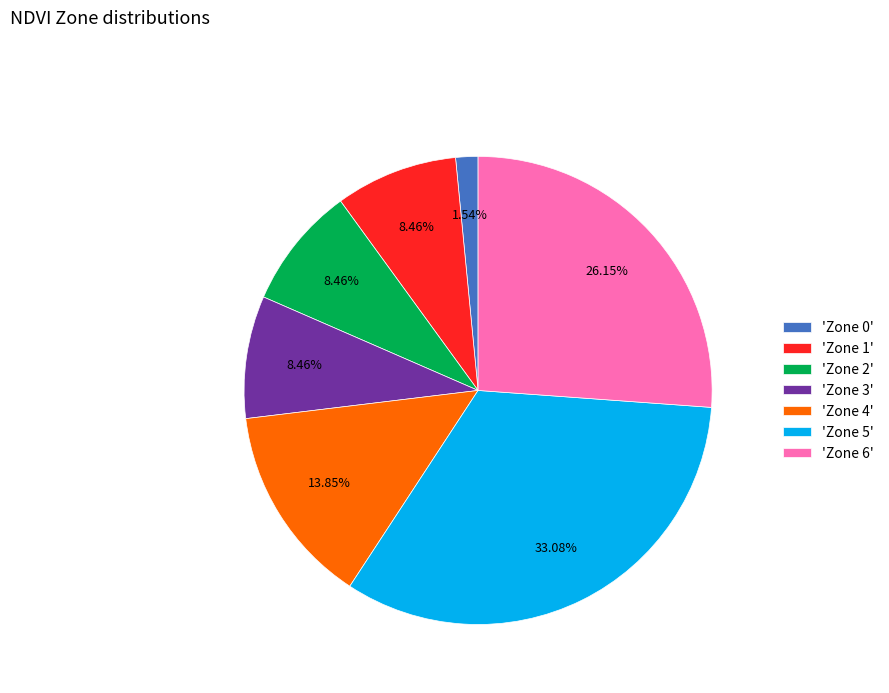

How many slices are in this pie chart?

7